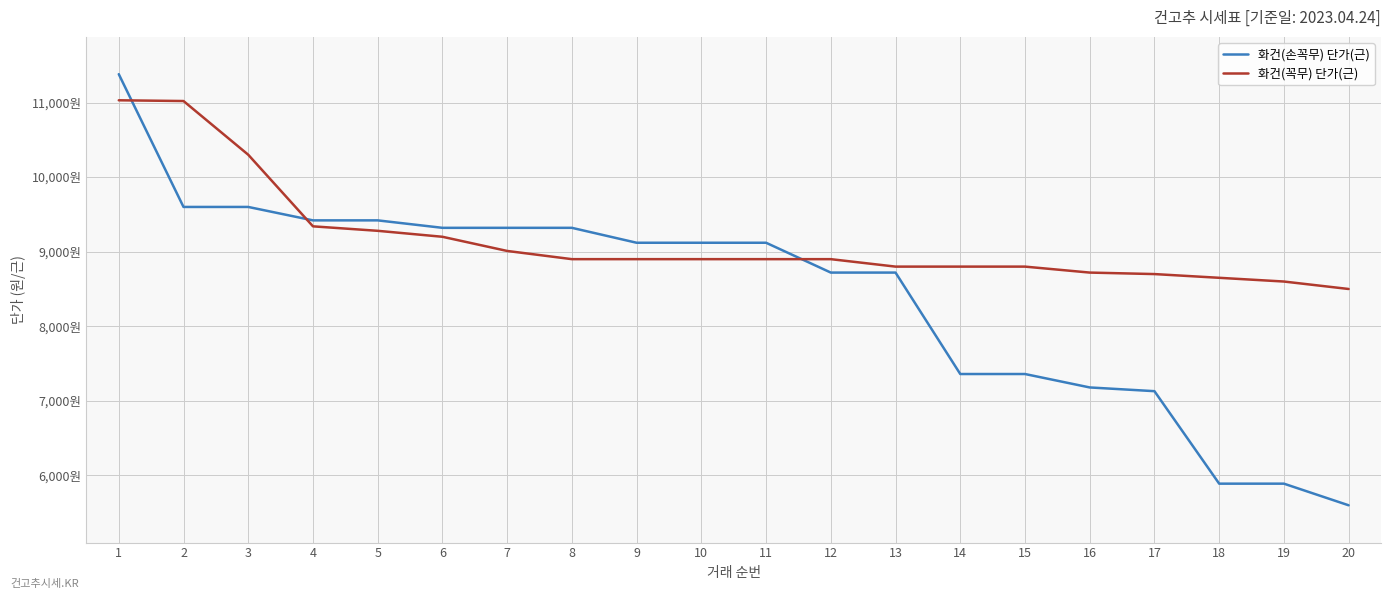

Reading right to left, what are all the values shown in this chart?

화건(손꼭무) 단가(근): 20=5600	19=5890	18=5890	17=7130	16=7180	15=7360	14=7360	13=8720	12=8720	11=9120	10=9120	9=9120	8=9320	7=9320	6=9320	5=9420	4=9420	3=9600	2=9600	1=11380
화건(꼭무) 단가(근): 20=8500	19=8600	18=8650	17=8700	16=8720	15=8800	14=8800	13=8800	12=8900	11=8900	10=8900	9=8900	8=8900	7=9010	6=9200	5=9280	4=9340	3=10300	2=11020	1=11030